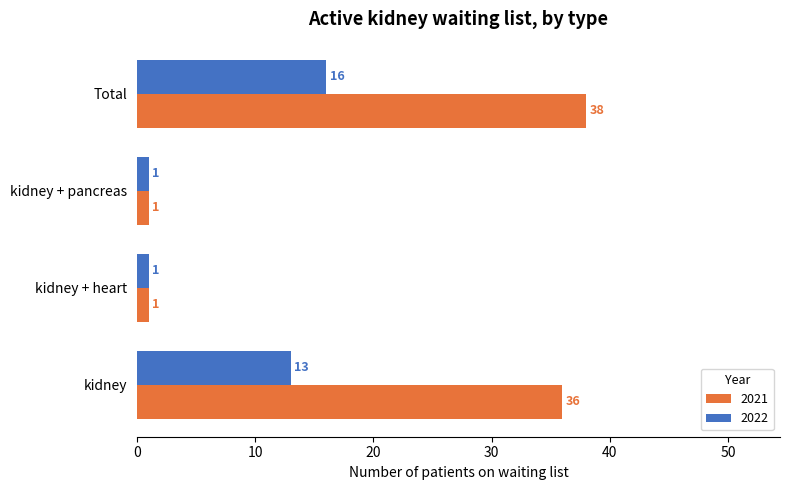

How many series are shown in this chart?

2